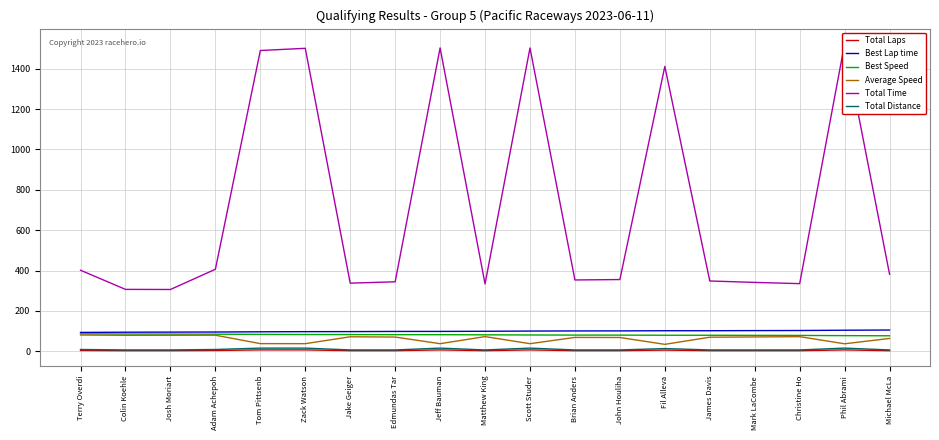

How many interior local valleys does the Total Time series have?

5